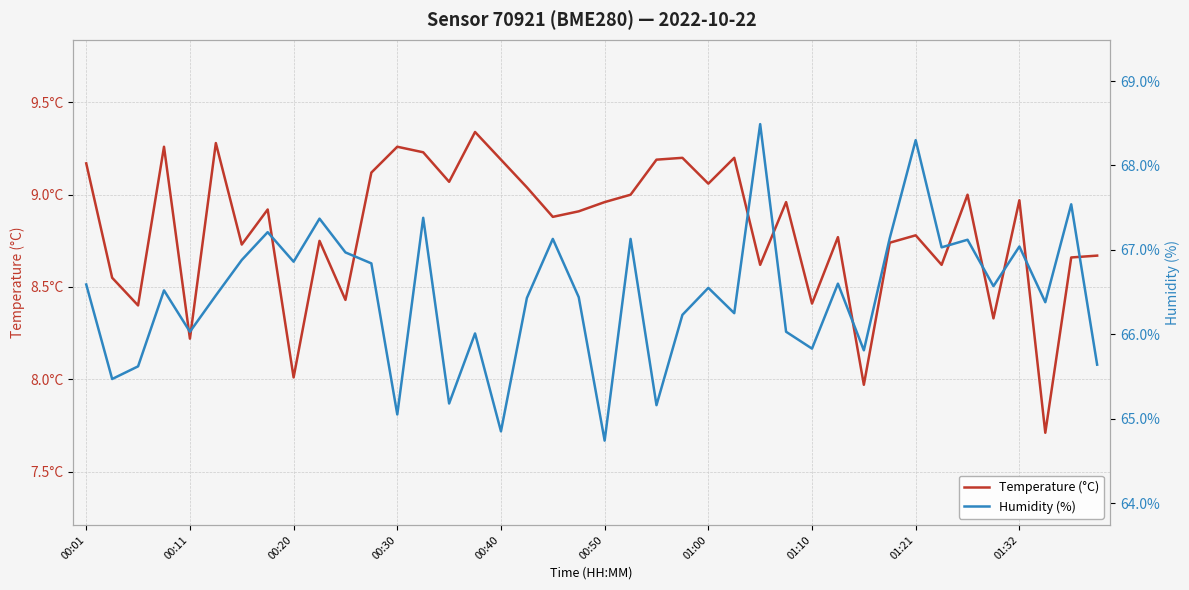

At which category does the chart reach its peak across all series?

26